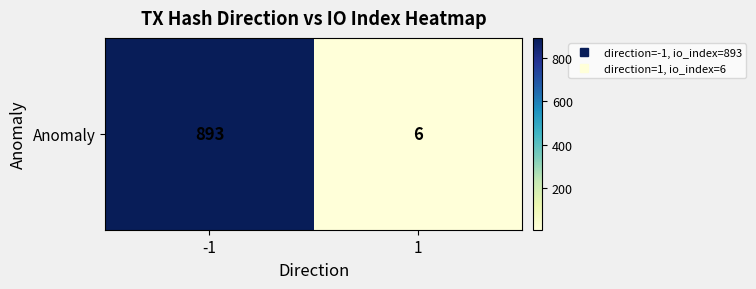

Read the value at -1, to the nearest 10.

890